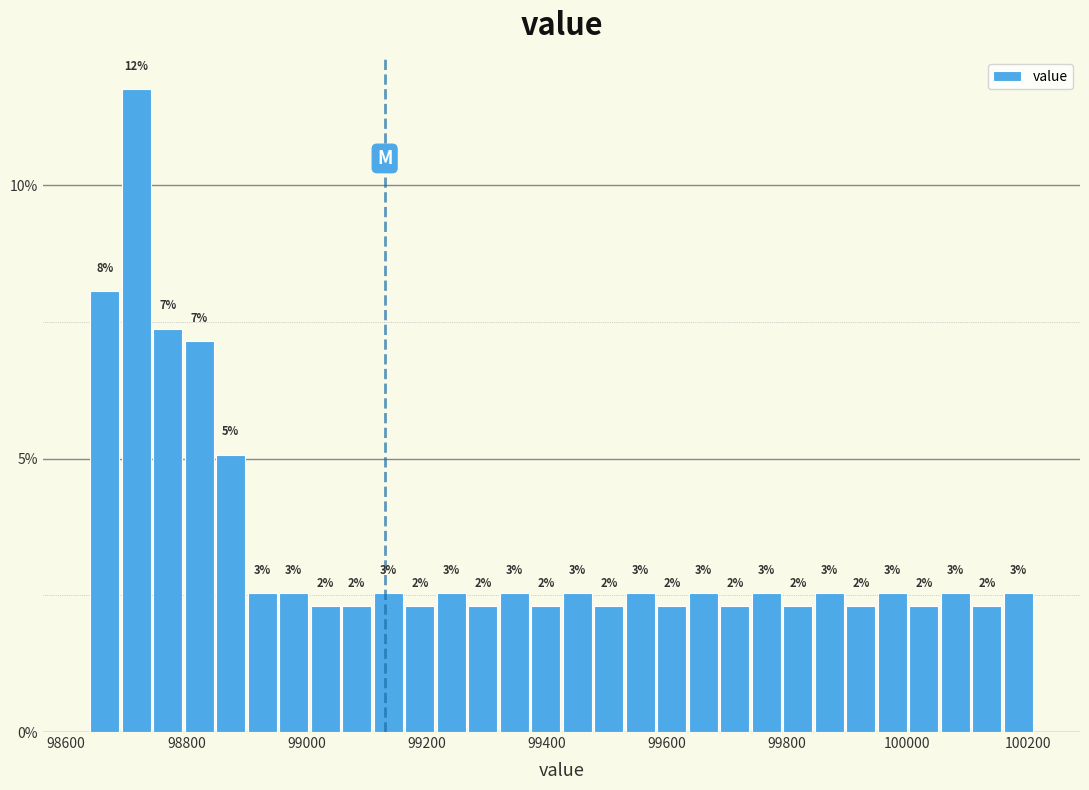

Around what value on the x-axis is the tallest bar? Give the approximate position of its centre, as read against the axis.

98720